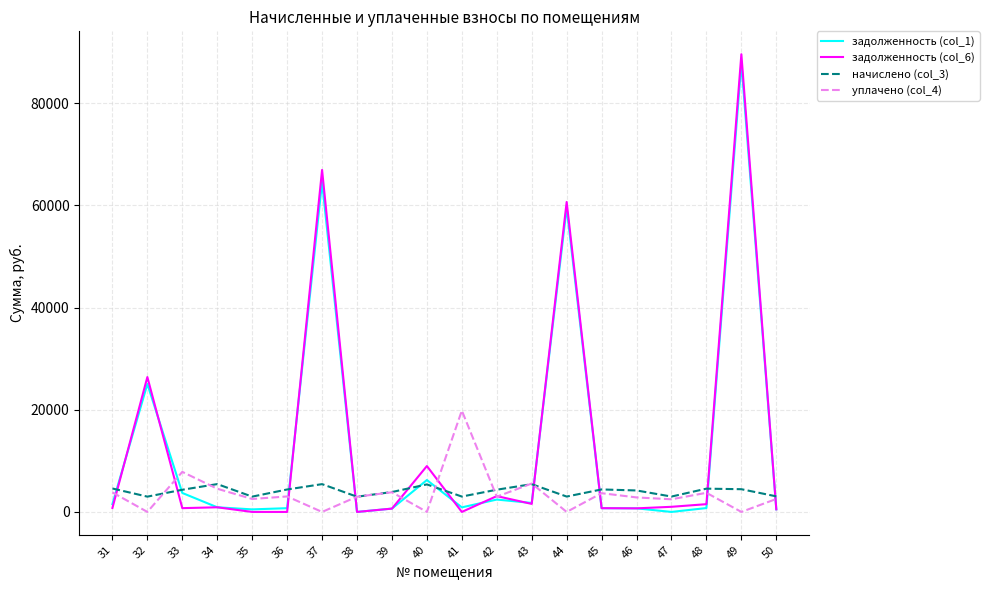

At which category is the sum across all series the highest?

49